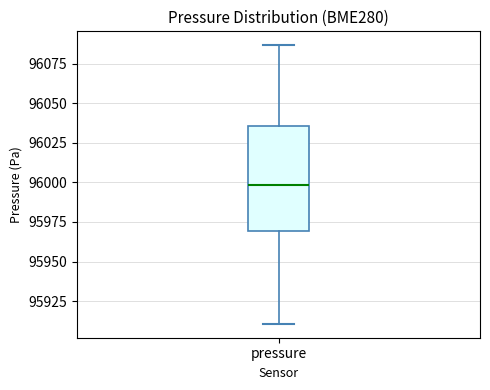

Transcribe this box plot: give where the median line is, the range the box spans, and where the two whiskers end, as read against the y-axis. The values are not printed on the chart, so give them approximately, as read against the axis.

median 96000, box 95970 to 96035, whiskers 95910 to 96085